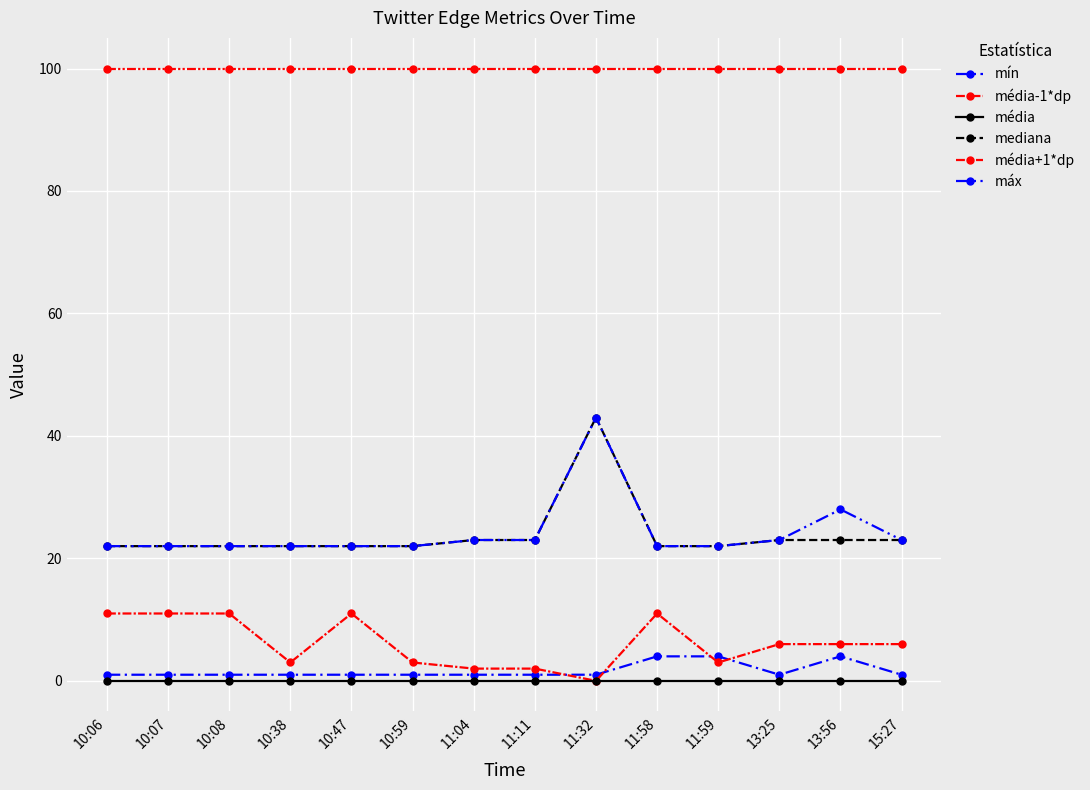

How many categories are shown in the chart?

14